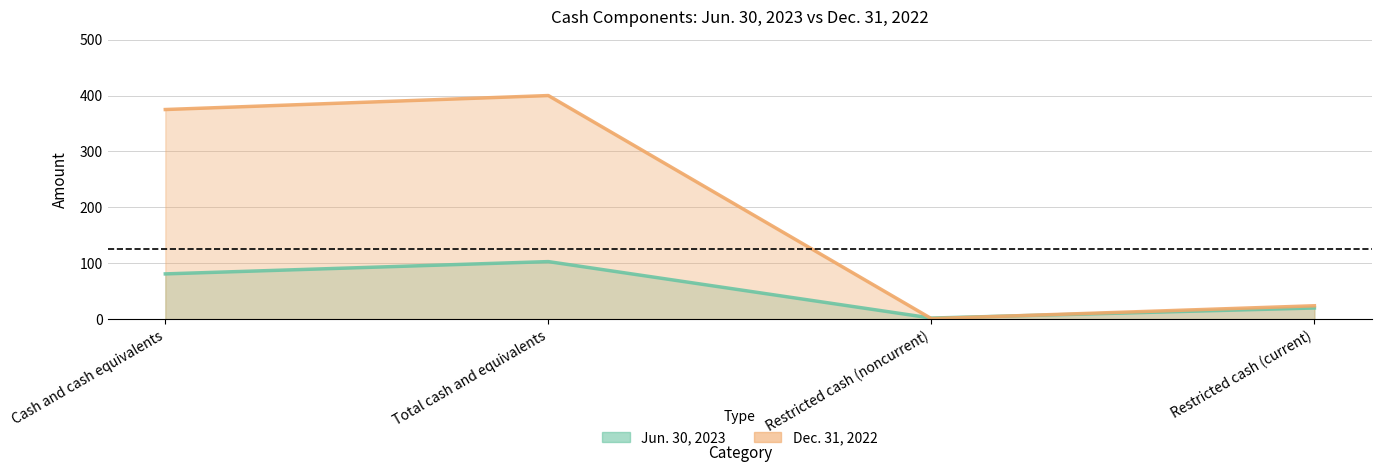

Reading right to left, what are all the values shown in this chart?

Jun. 30, 2023: Restricted cash (current)=20	Restricted cash (noncurrent)=2	Total cash and equivalents=103	Cash and cash equivalents=81
Dec. 31, 2022: Restricted cash (current)=24	Restricted cash (noncurrent)=1	Total cash and equivalents=400	Cash and cash equivalents=375